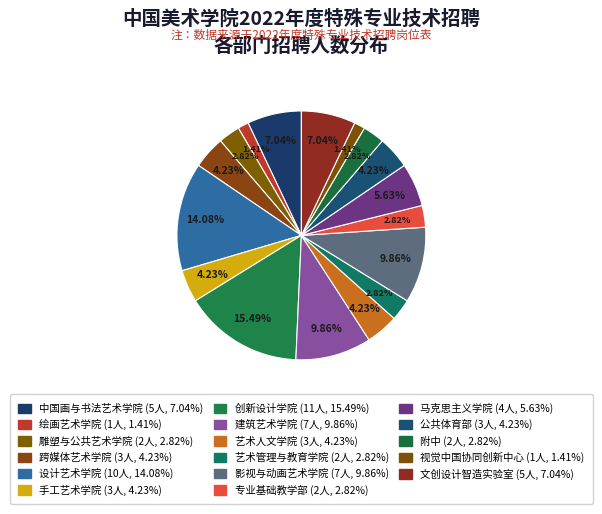

Does 艺术管理与教育学院 represent more than half of the total?

No